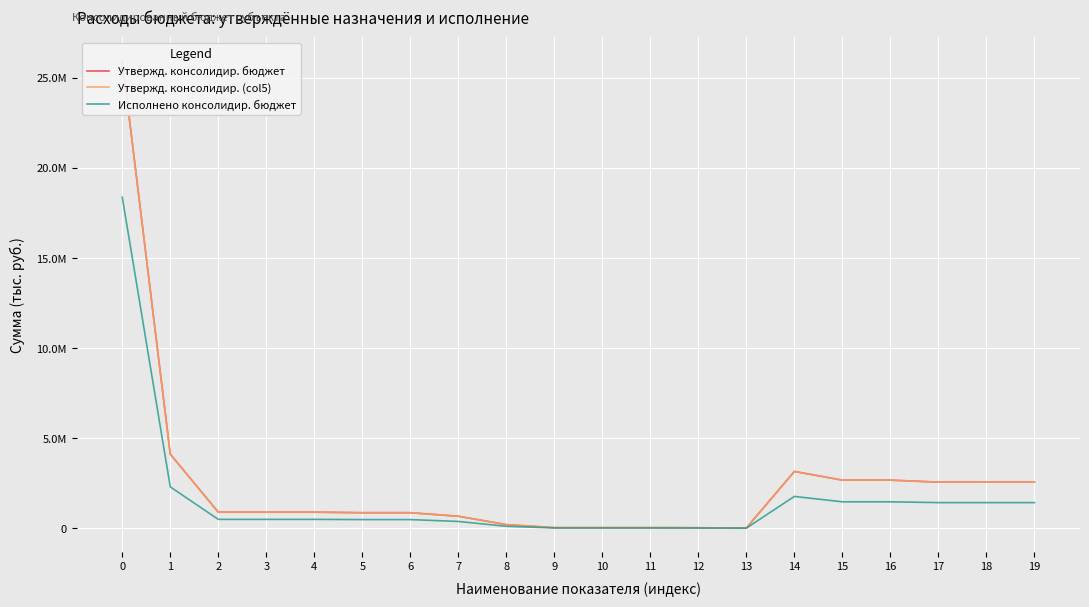

List the labels in order of Утвержд. консолидир. (col5) value, largest first.

0, 1, 14, 15, 16, 17, 18, 19, 2, 3, 4, 5, 6, 7, 8, 9, 10, 11, 12, 13